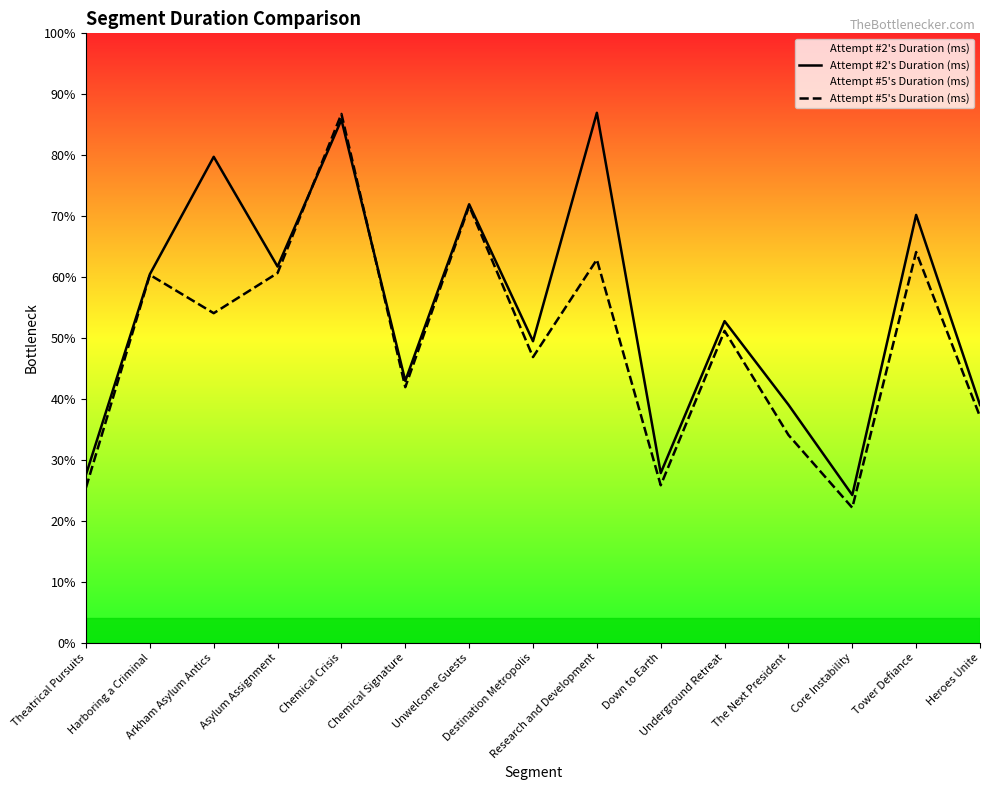

What is the label of the 7th point from the left?

Unwelcome Guests